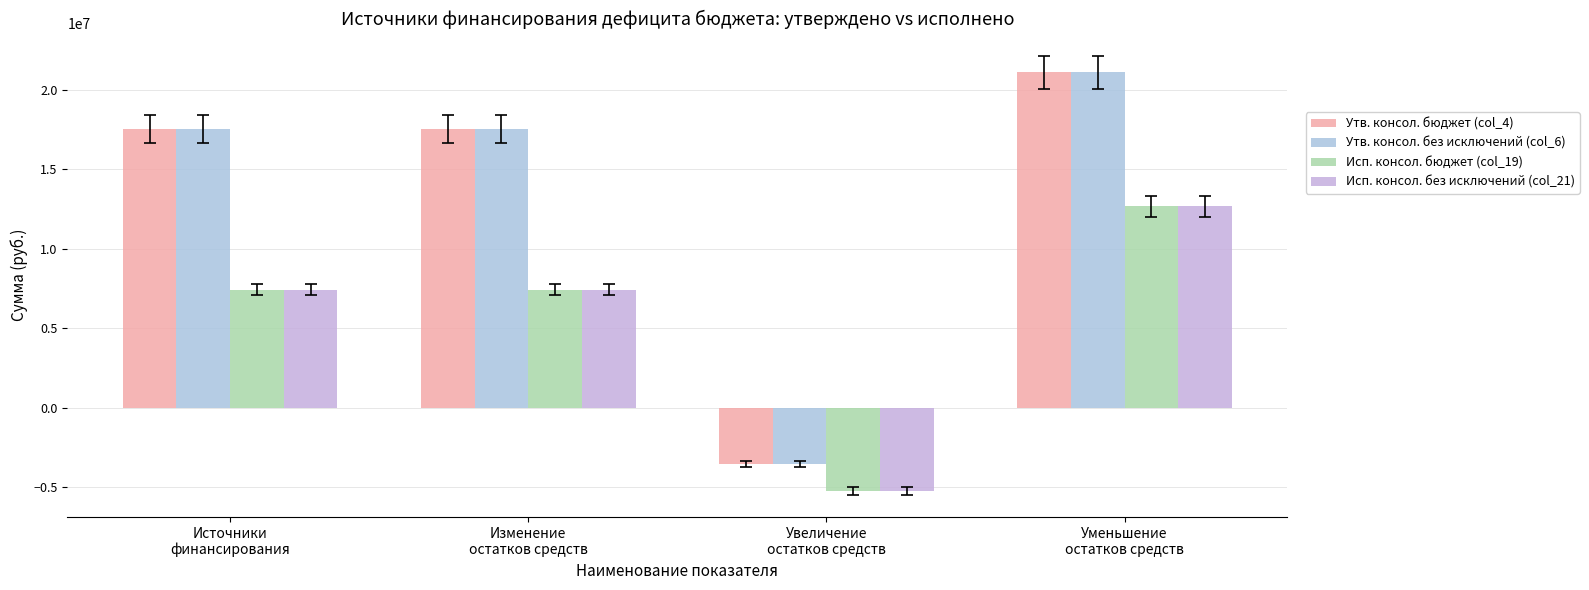

At which label is Утв. консол. без исключений (col_6) closest to 8773500?

Источники
финансирования